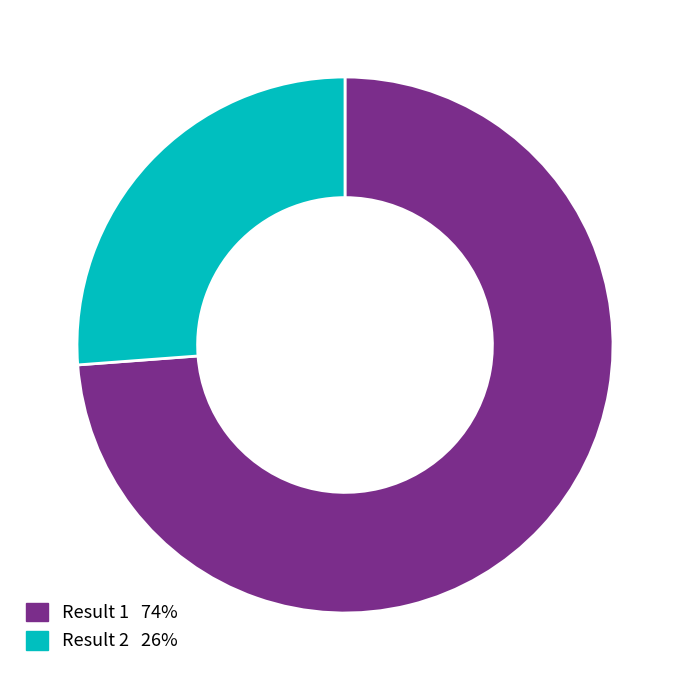

Does any single category account for the majority?

Yes